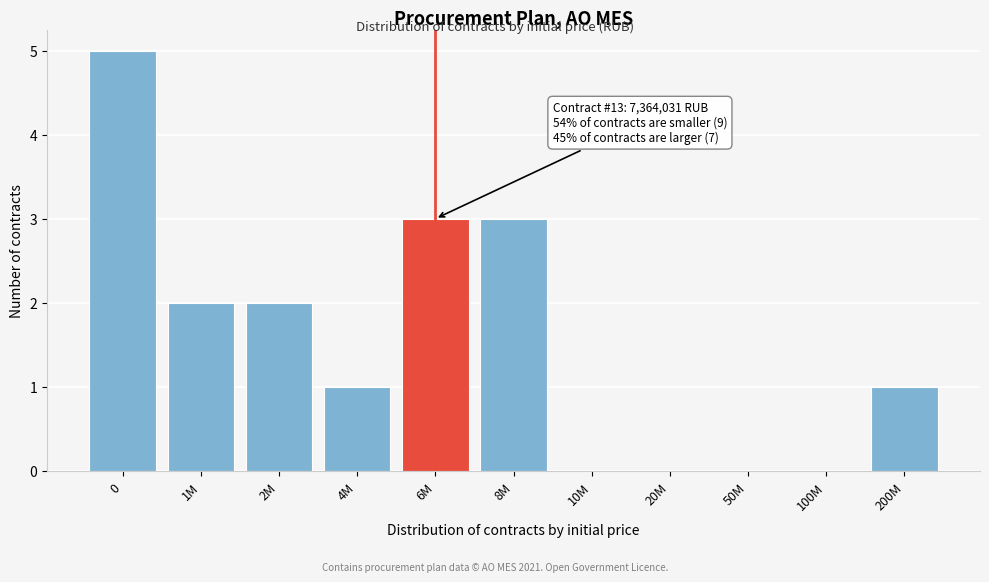

Reading left to right, transcribe all the data shown in this chart.

0=5	1M=2	2M=2	4M=1	6M=3	8M=3	10M=0	20M=0	50M=0	100M=0	200M=1